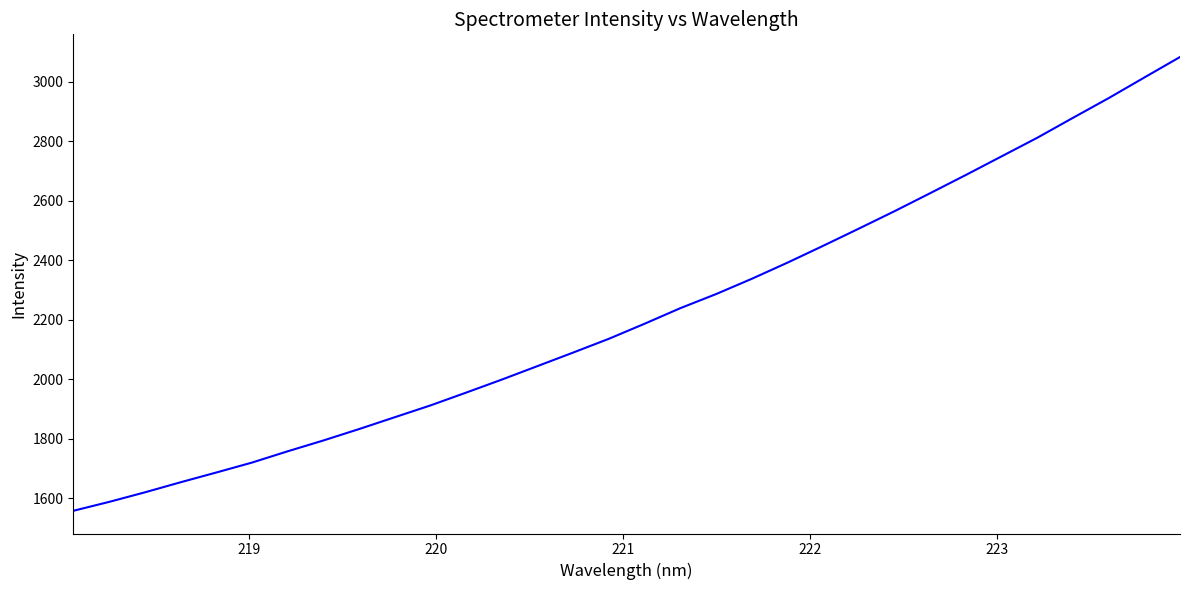

What is the greatest value displayed?

3083.0